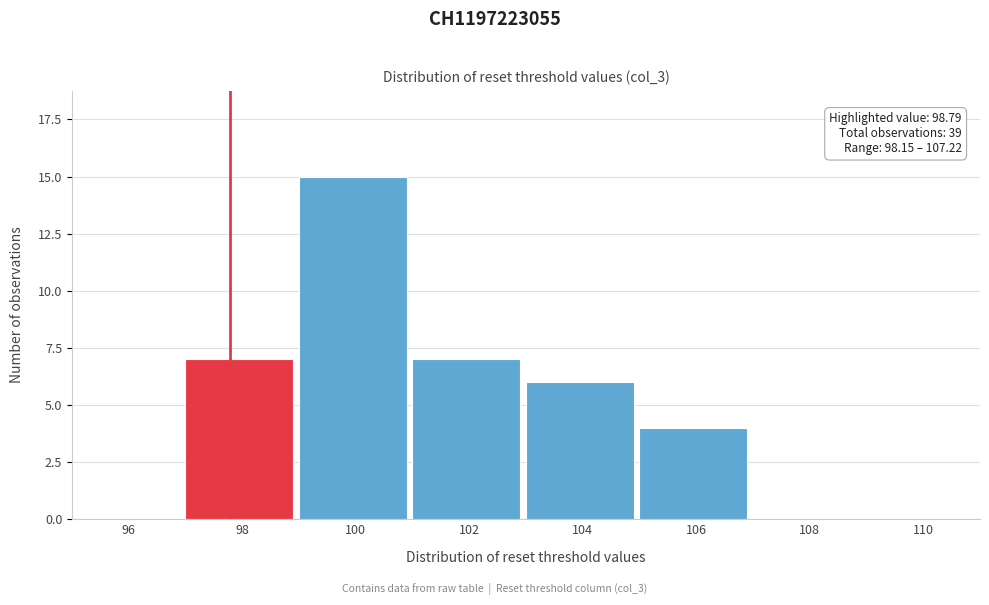

Reading right to left, what are all the values shown in this chart?

110=0	108=0	106=4	104=6	102=7	100=15	98=7	96=0